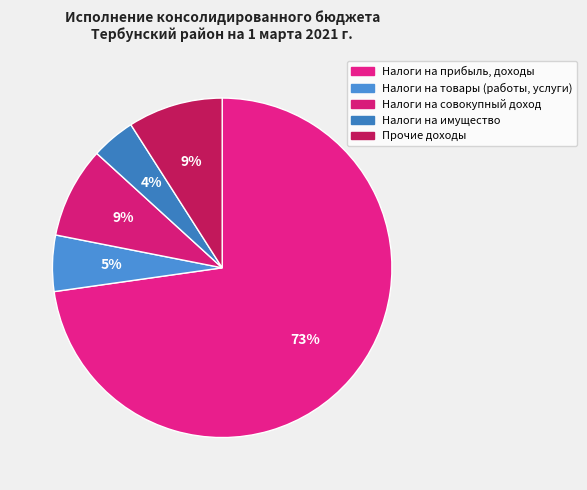

Approximately how many times larger is the value at Налоги на товары (работы, услуги) compared to Налоги на прибыль, доходы?

0.1